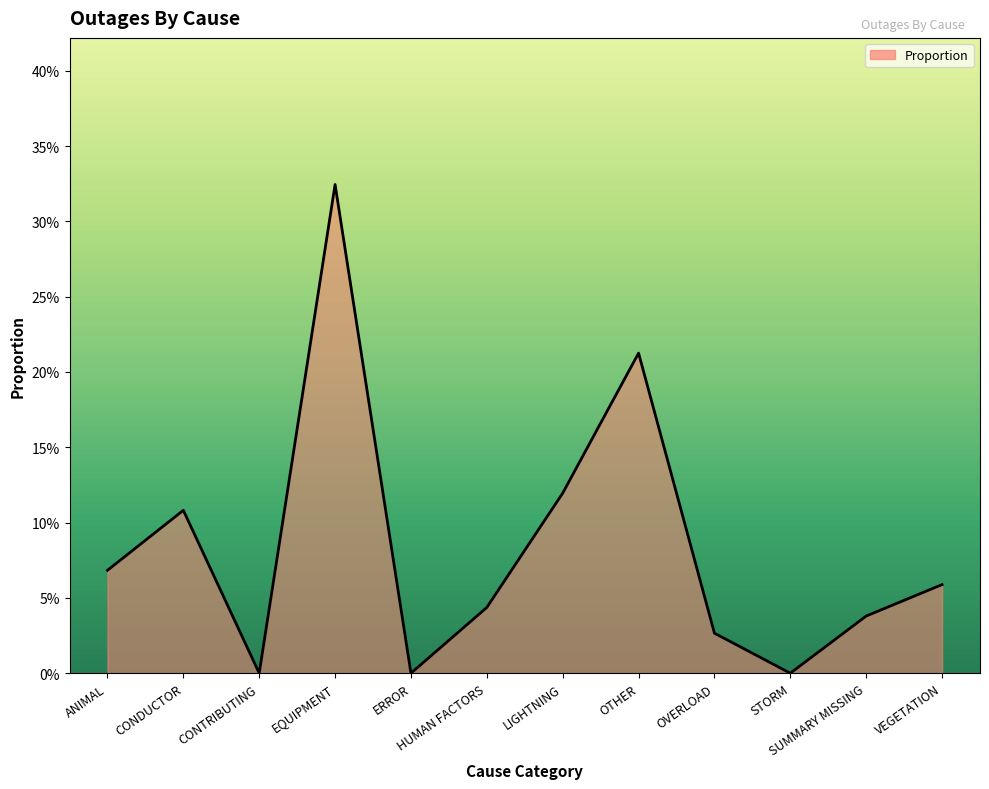

The chart shows a value of 0.1 at VEGETATION. True or false?

True